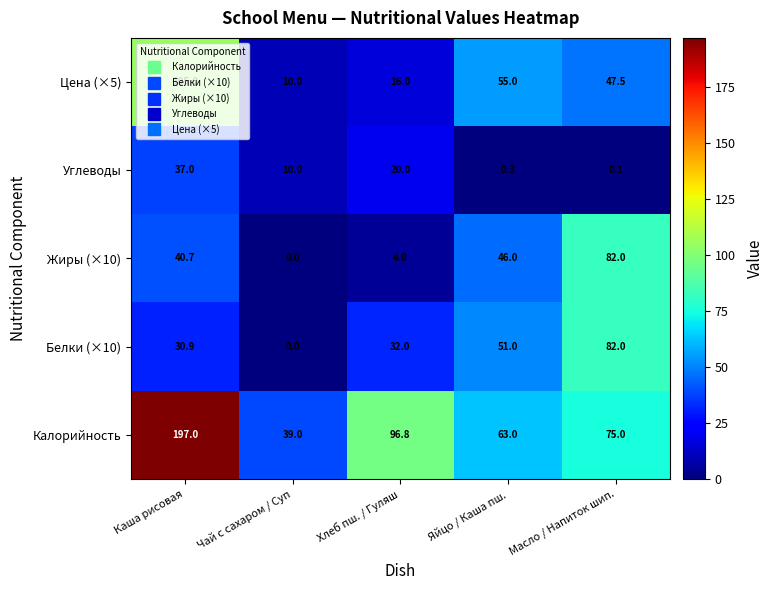

Which series has the largest range (max minus min)?

Калорийность